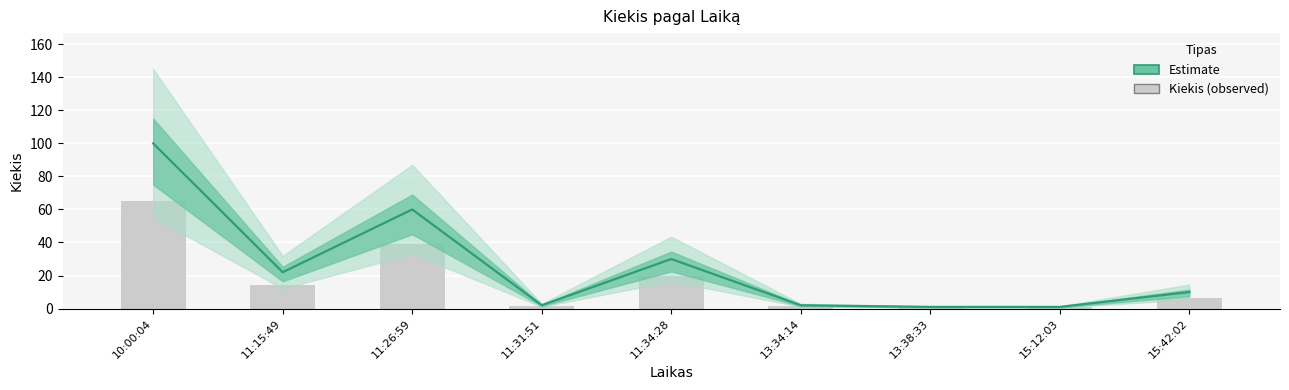

What is the label of the 4th bar from the right?

13:34:14